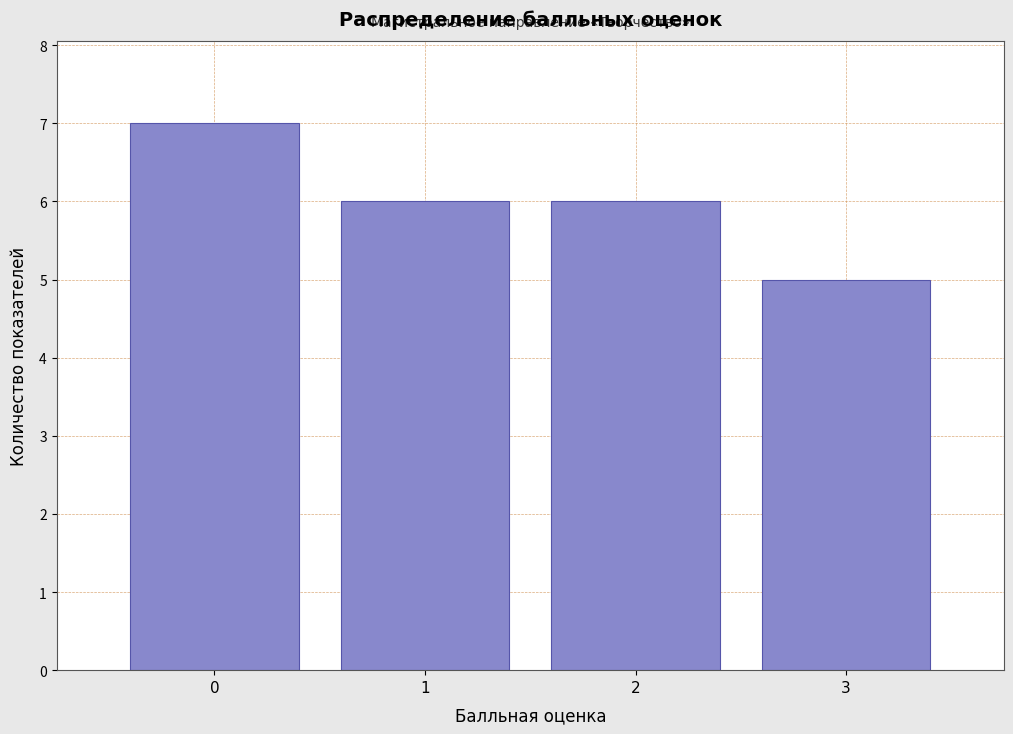

Reading left to right, extract all data points from this chart.

0=7	1=6	2=6	3=5